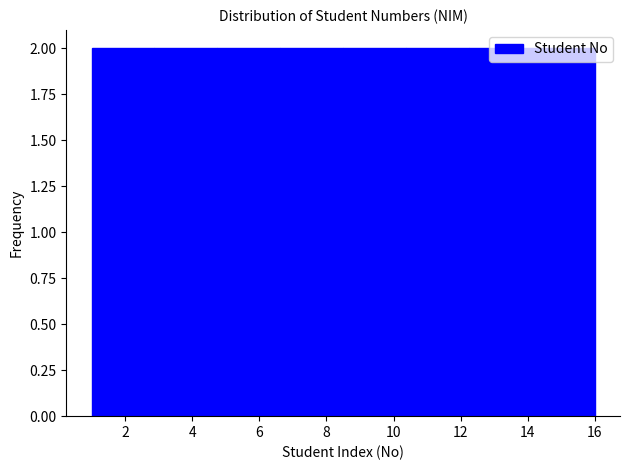

Reading left to right, list every bar in this chart as the range it spans on the x-axis followed by its height. Neither the bar edges nor the heights are printed on the chart, so give them approximately, as read against the axes.

1.0 to 2.8: 2
2.8 to 4.8: 2
4.8 to 6.6: 2
6.6 to 8.6: 2
8.6 to 10.4: 2
10.4 to 12.2: 2
12.2 to 14.2: 2
14.2 to 16.0: 2